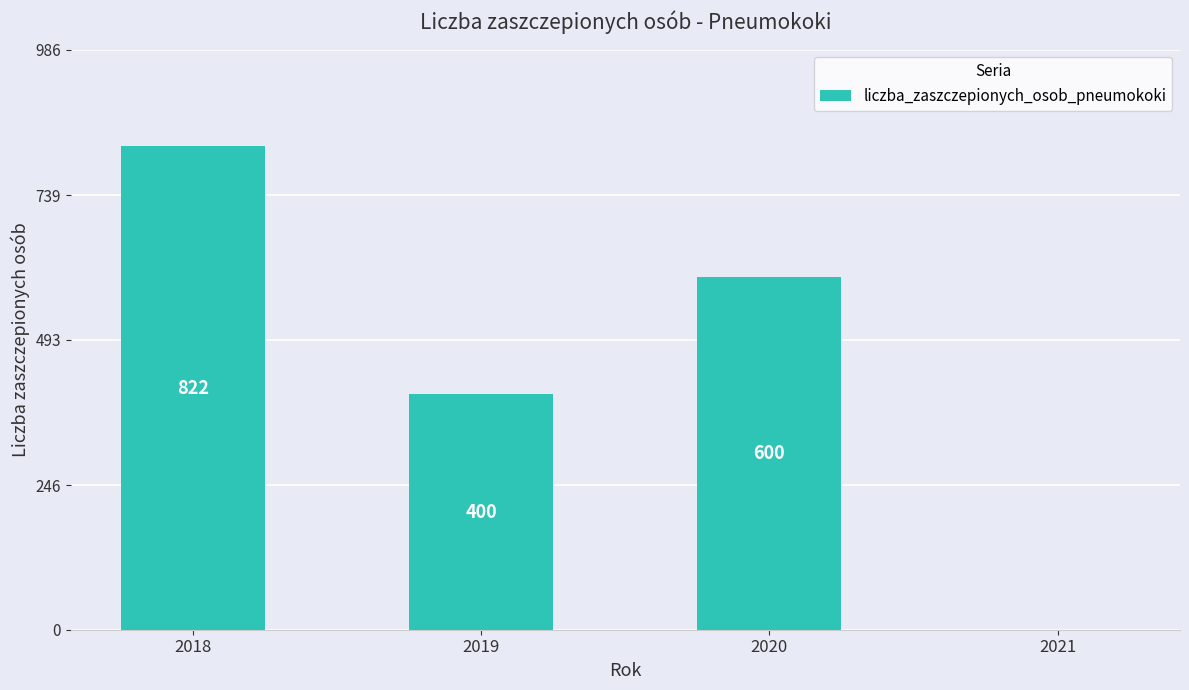

True or false: the data shows 1069 at 2020.

False